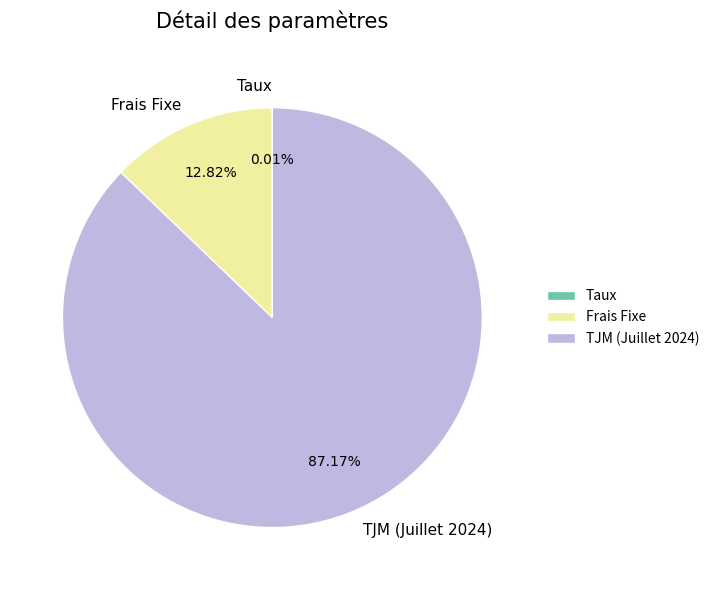

To the nearest percent, what is the average slice percentage?

33%